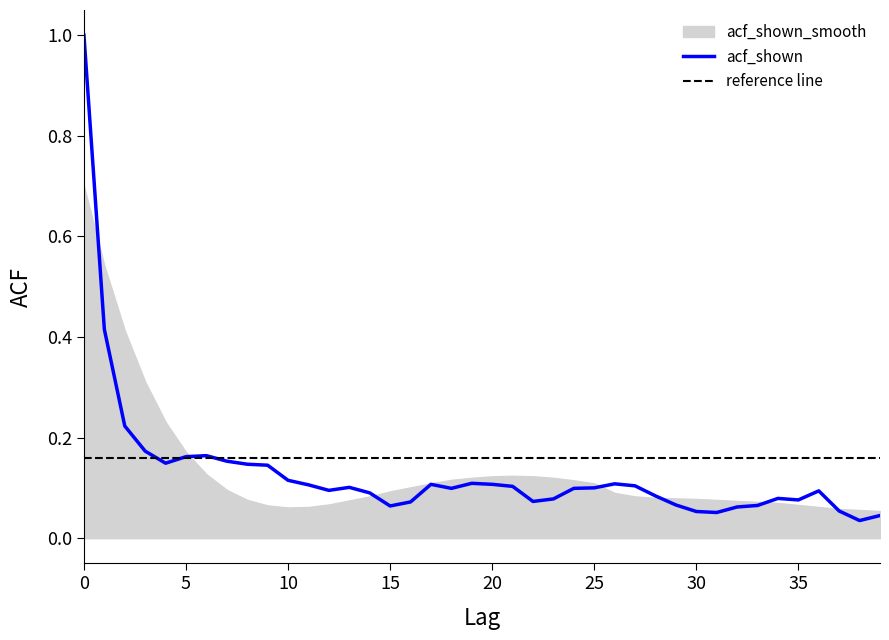

Reading left to right, what are all the values shown in this chart?

1.0	0.4	0.2	0.2	0.1	0.2	0.2	0.2	0.1	0.1	0.1	0.1	0.1	0.1	0.1	0.1	0.1	0.1	0.1	0.1	0.1	0.1	0.1	0.1	0.1	0.1	0.1	0.1	0.1	0.1	0.1	0.1	0.1	0.1	0.1	0.1	0.1	0.1	0.0	0.0